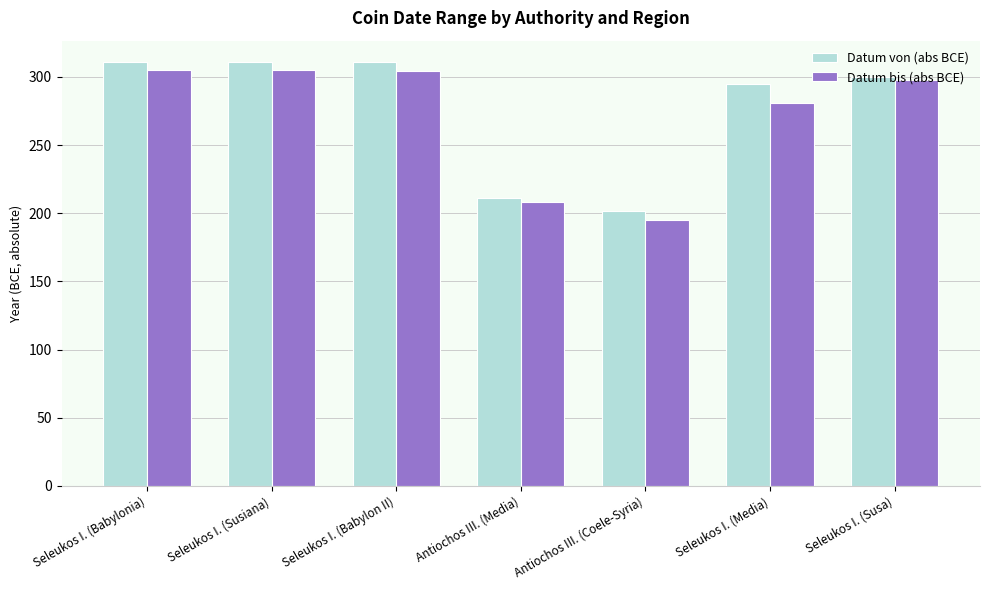

What is the difference between the second highest and second lowest values in the Datum bis (abs BCE) series?

97